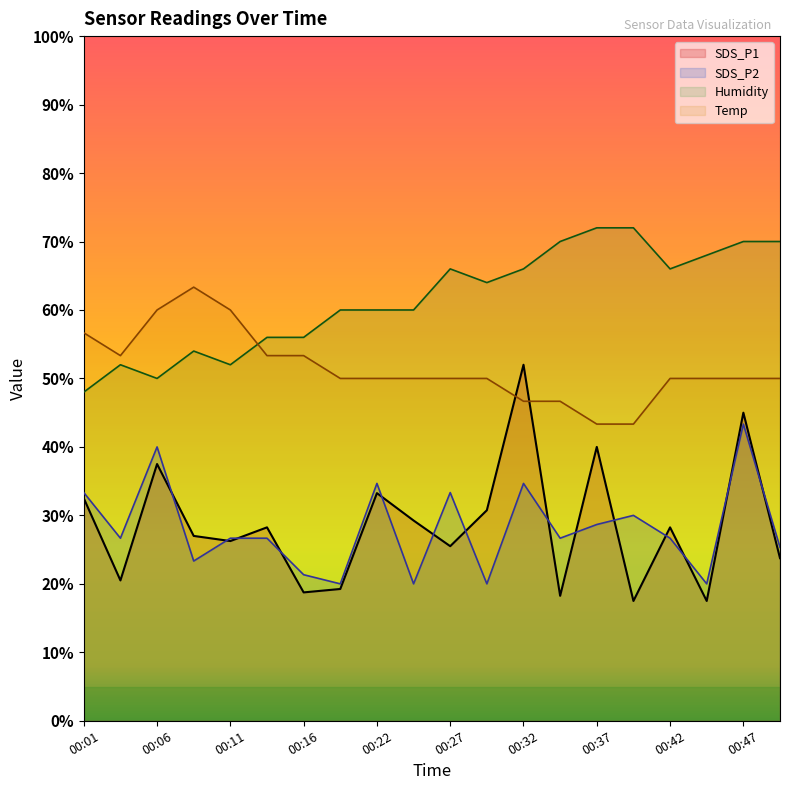

At which label is SDS_P1 closest to 34?

00:22